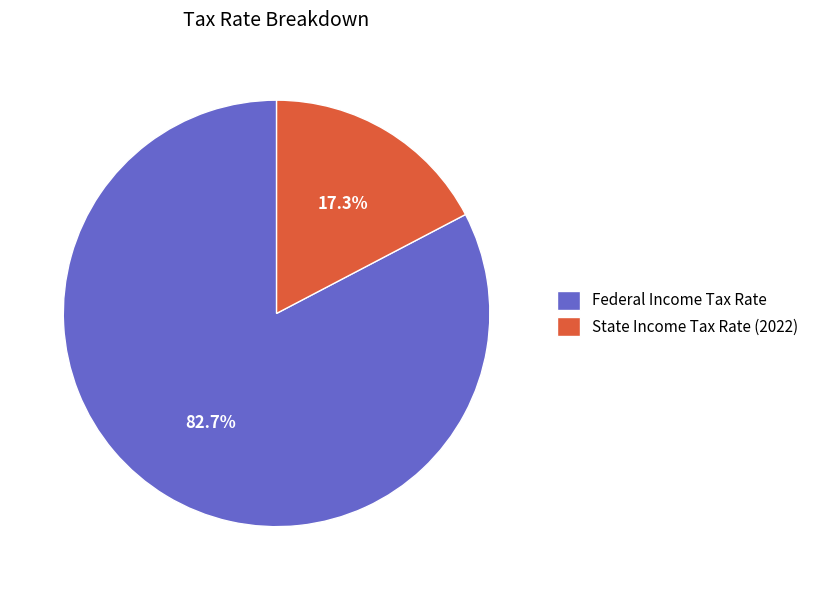

Count the number of slices in the pie.

2